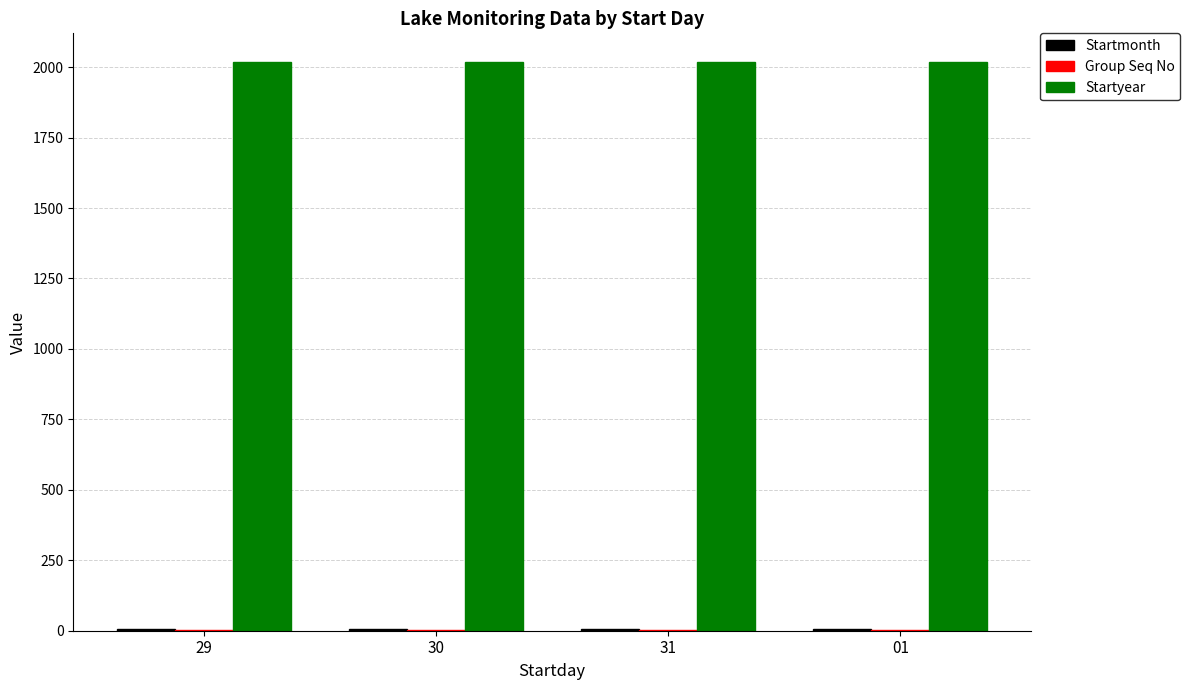

What is the sum of all Startyear values?

8076